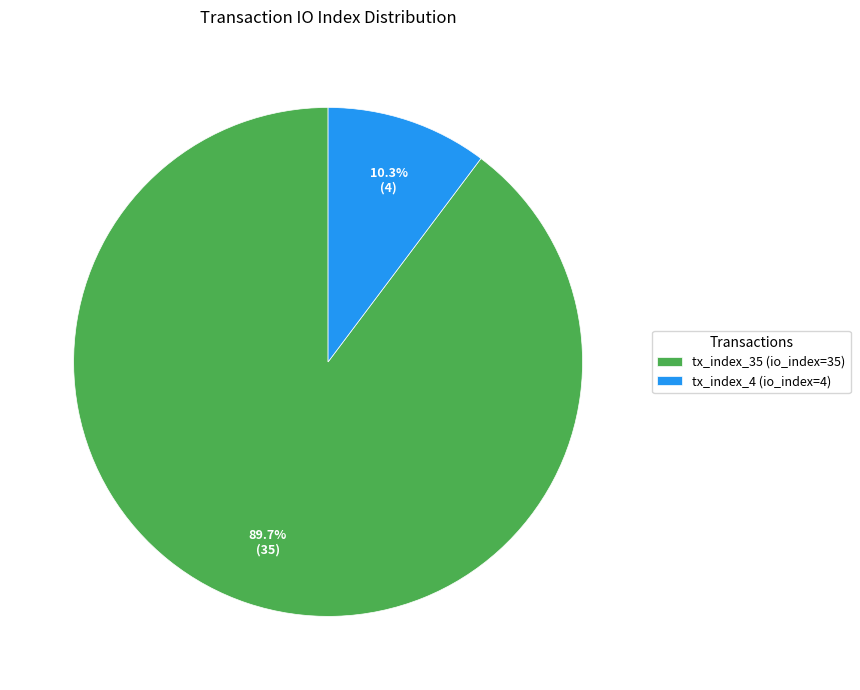

The tx_index_35 slice represents 97% of the pie. True or false?

False